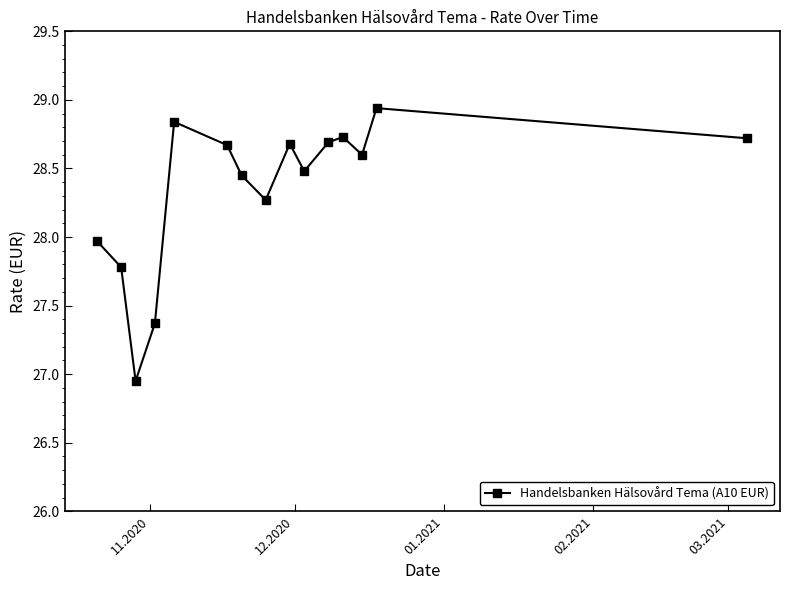

What is the difference between the maximum and second lowest values?

1.6